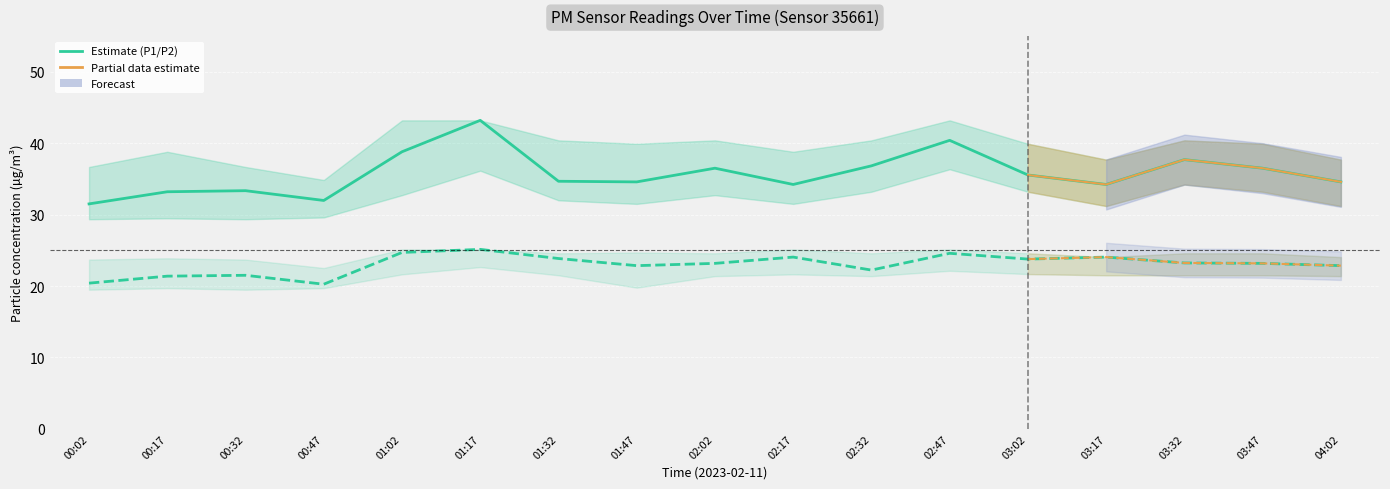

Reading left to right, extract all data points from this chart.

P1 (PM10): 00:02=31.5	00:17=33.2	00:32=33.4	00:47=32.0	01:02=38.8	01:17=43.2	01:32=34.7	01:47=34.6	02:02=36.5	02:17=34.2	02:32=36.8	02:47=40.4	03:02=35.5	03:17=34.2	03:32=37.7	03:47=36.5	04:02=34.6
P2 (PM2.5): 00:02=20.4	00:17=21.4	00:32=21.5	00:47=20.2	01:02=24.7	01:17=25.1	01:32=23.9	01:47=22.9	02:02=23.2	02:17=24.1	02:32=22.2	02:47=24.6	03:02=23.8	03:17=24.1	03:32=23.2	03:47=23.2	04:02=22.9